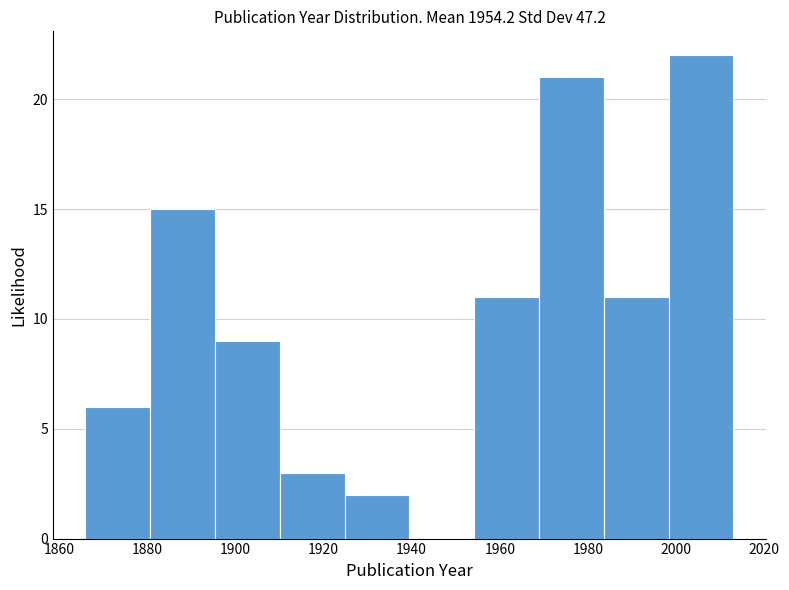

Reading left to right, list every bar in this chart as the range it spans on the x-axis followed by its height. Neither the bar edges nor the heights are printed on the chart, so give them approximately, as read against the axes.

1866 to 1880: 6
1880 to 1896: 15
1896 to 1910: 9
1910 to 1924: 3
1924 to 1940: 2
1940 to 1954: 0
1954 to 1968: 11
1968 to 1984: 21
1984 to 1998: 11
1998 to 2014: 22